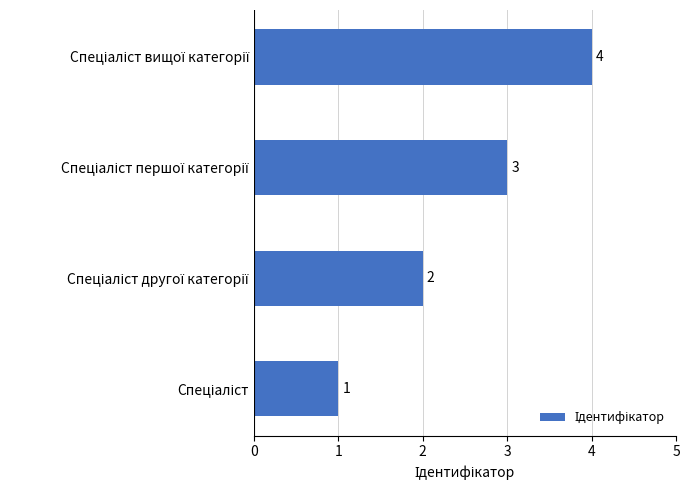

What is the greatest value displayed?

4